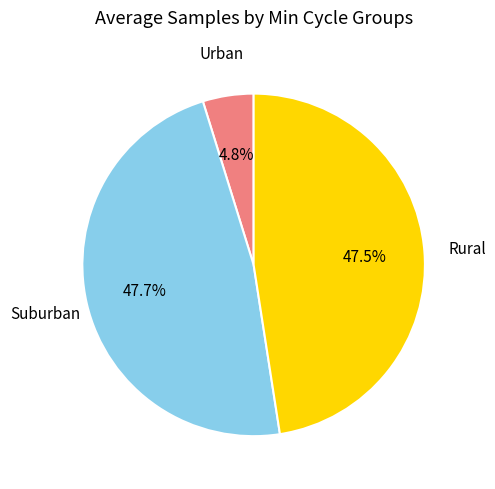

What portion of the pie excludes Suburban?

52.3%